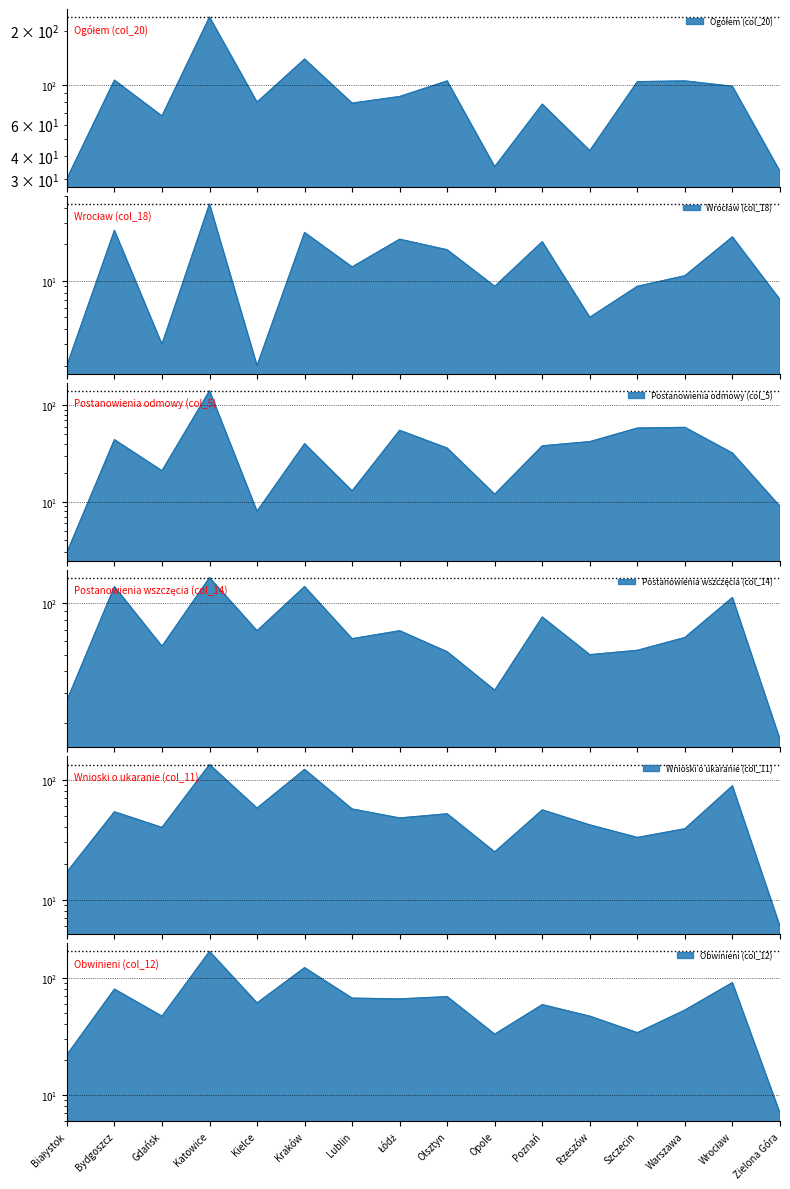

True or false: Wrocław (col_18) and Obwinieni (col_12) intersect in this chart.

False